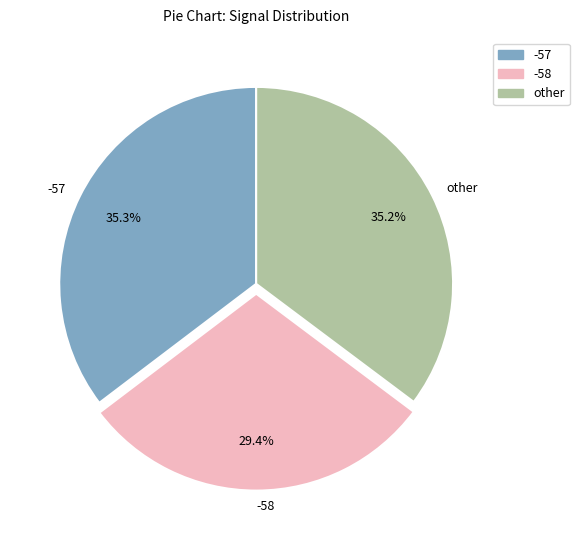

Between -58 and -57, which is larger?

-57